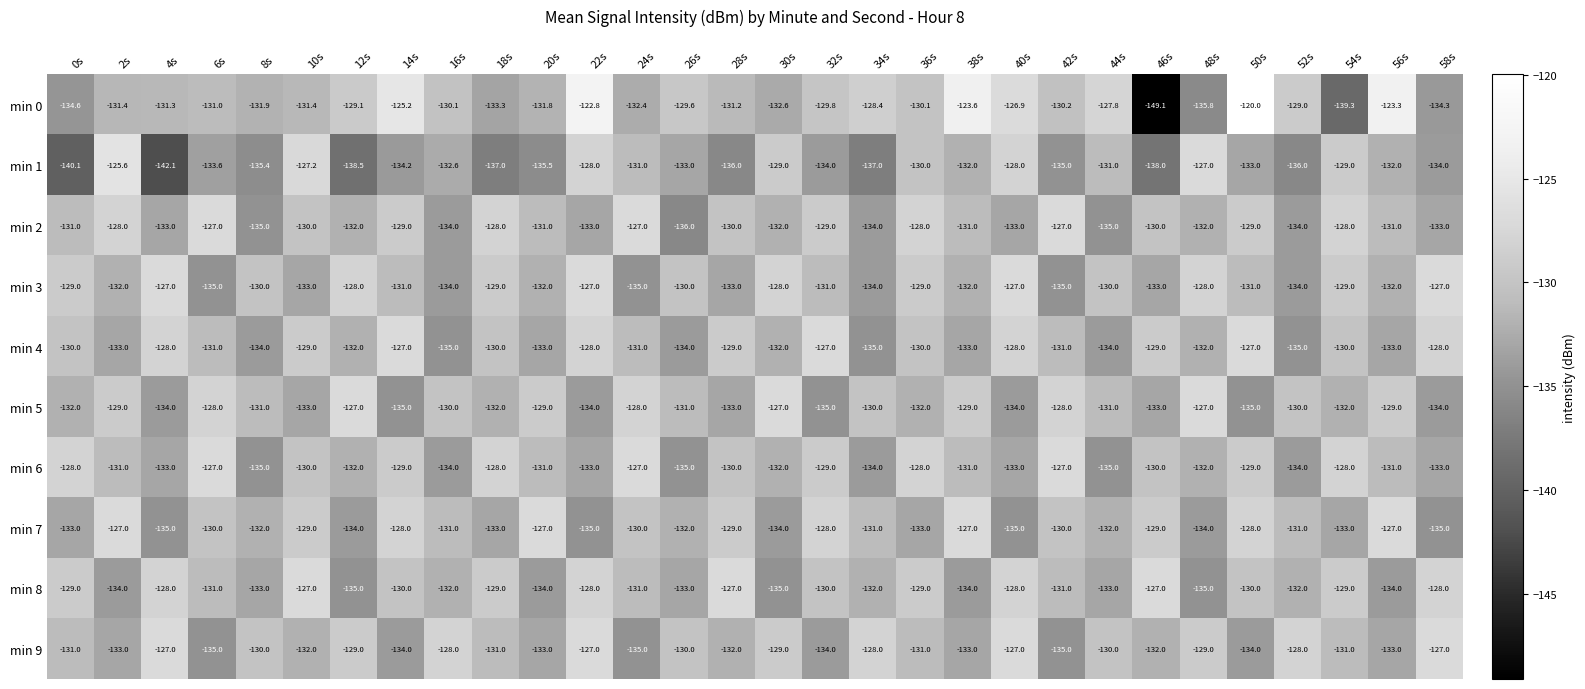

How many min 2 values are between -133 and -129?

17